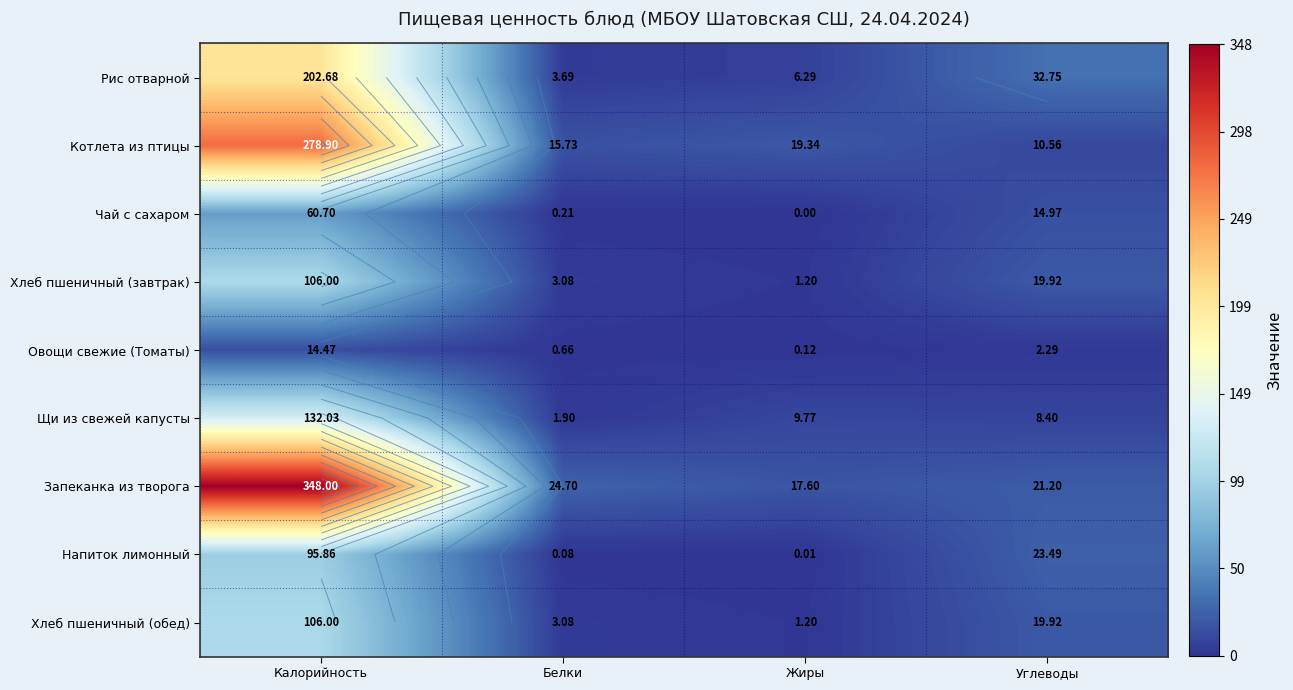

Is it true that Хлеб пшеничный (завтрак) equals 156.5 at Калорийность?

False